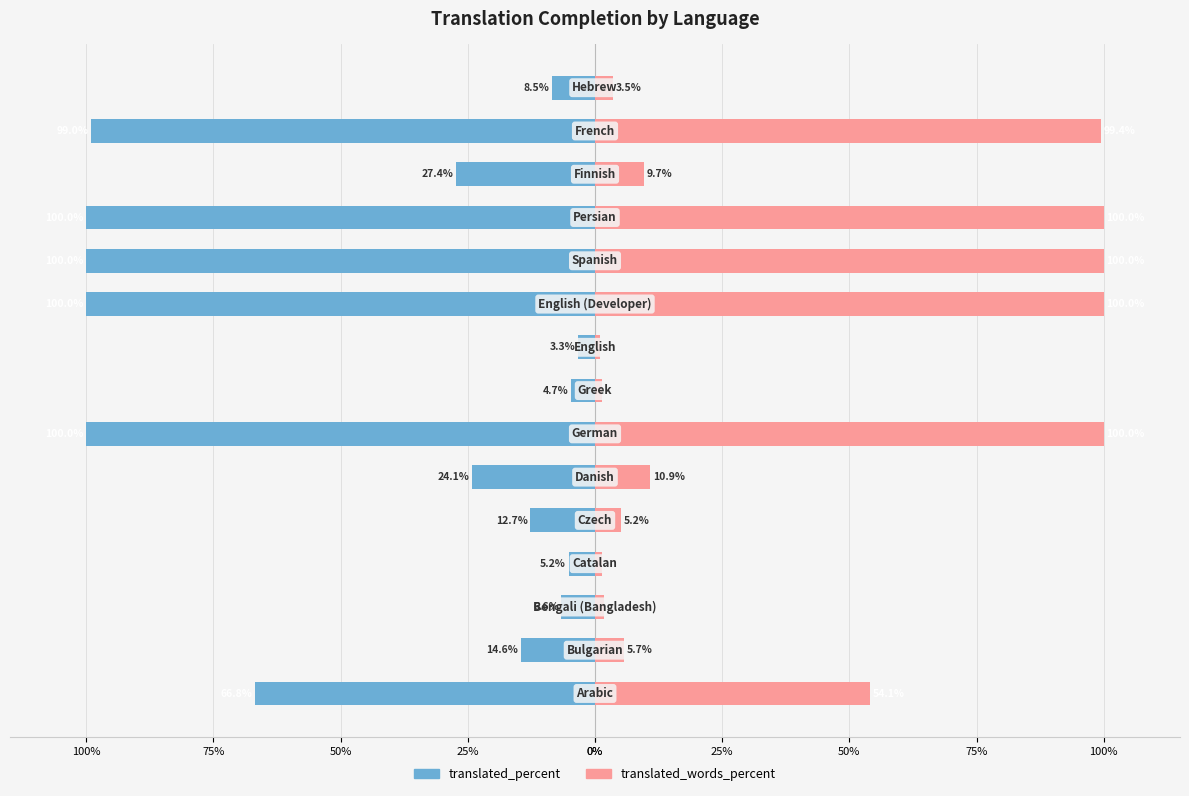

Which series changed the most between 25% and 13?

translated_percent